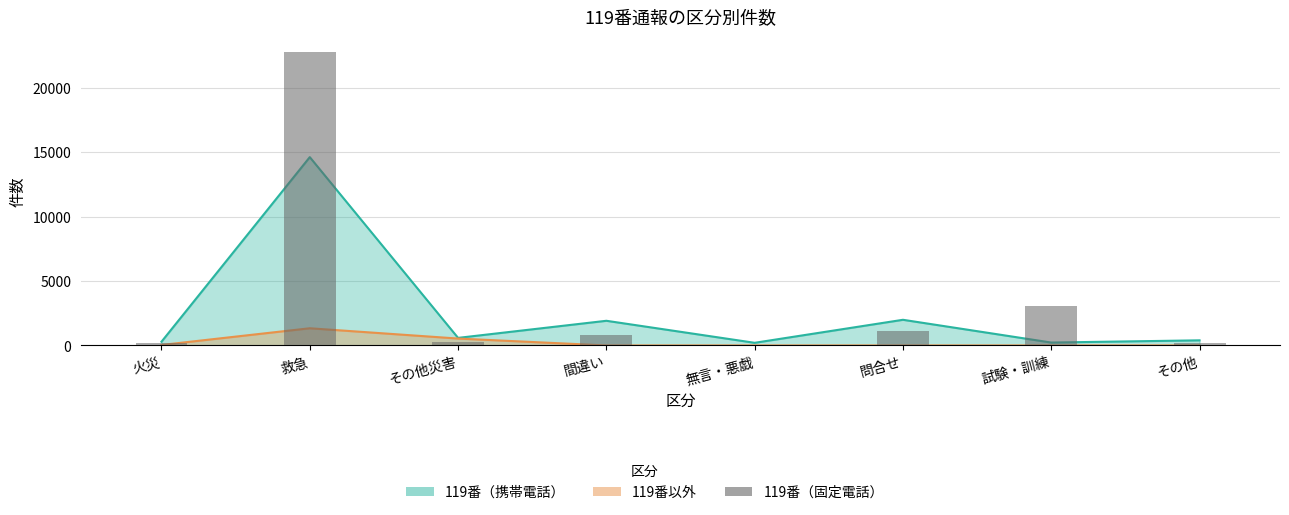

At which category does the chart reach its peak across all series?

救急